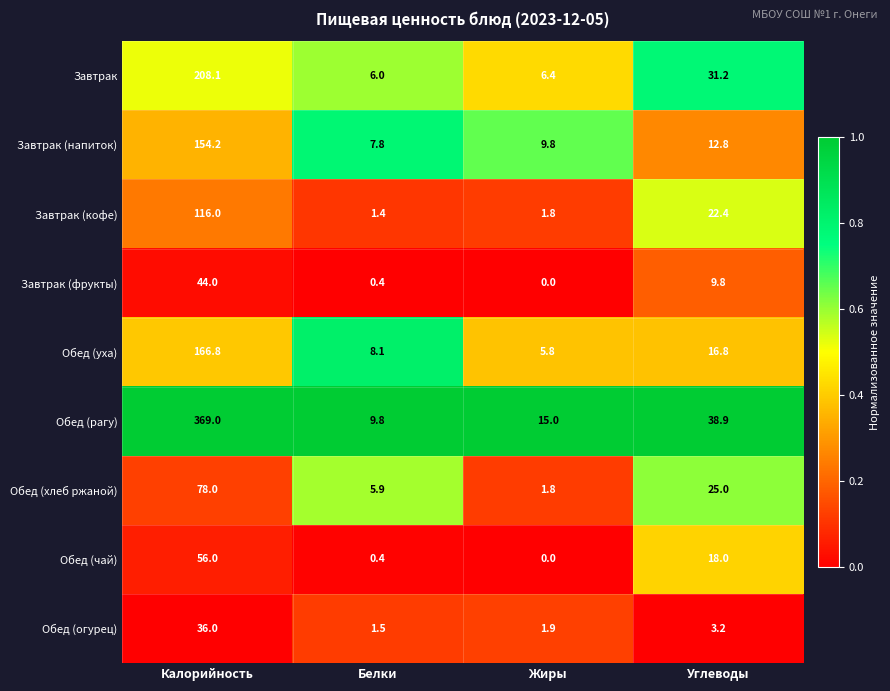

What is the difference between the maximum and minimum values in the Завтрак (фрукты) series?

44.0